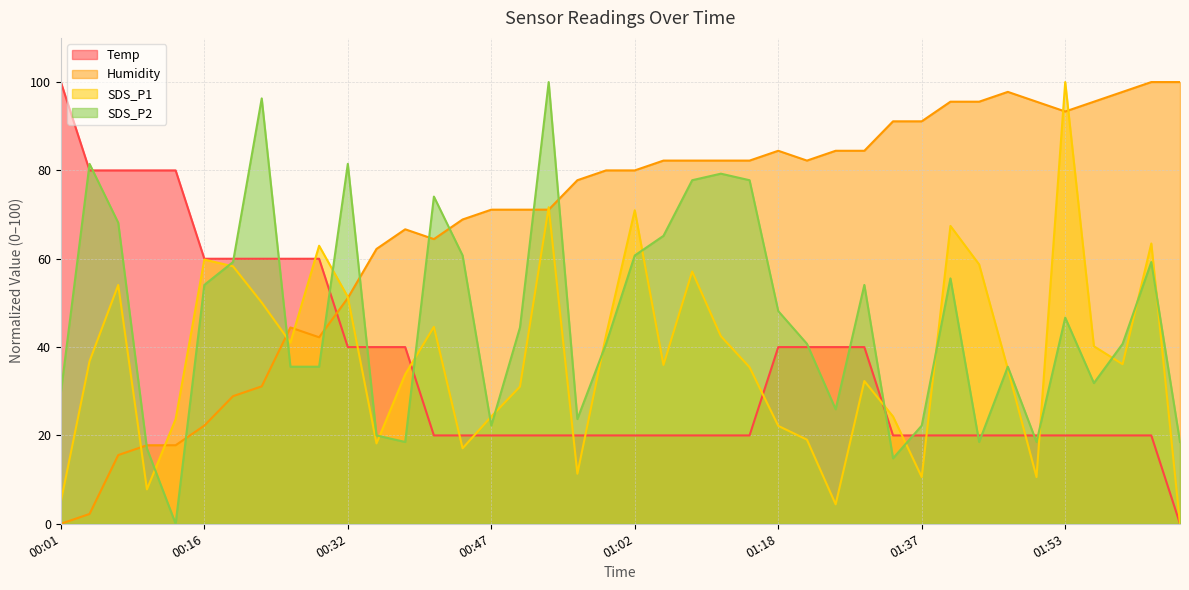

How many lines are shown in the chart?

4